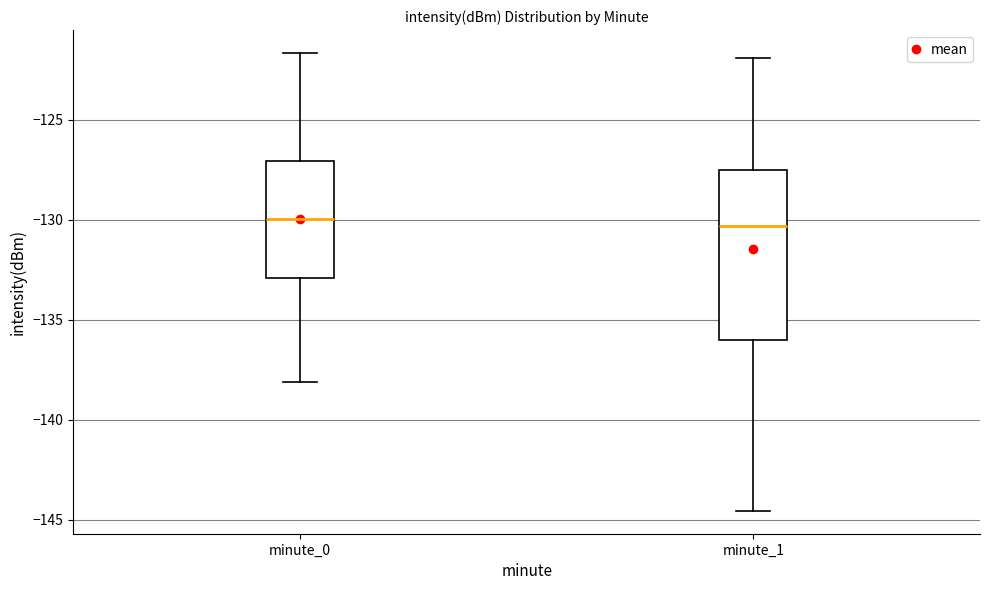

Where is the lower edge of the box for minute_0 on the y-axis? The values are not printed on the chart, so give them approximately, as read against the axis.

-133.0